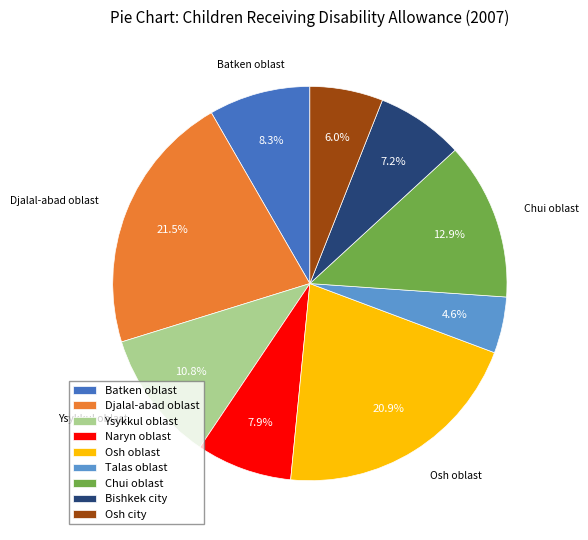

Which category has the biggest portion of the pie?

Djalal-abad oblast